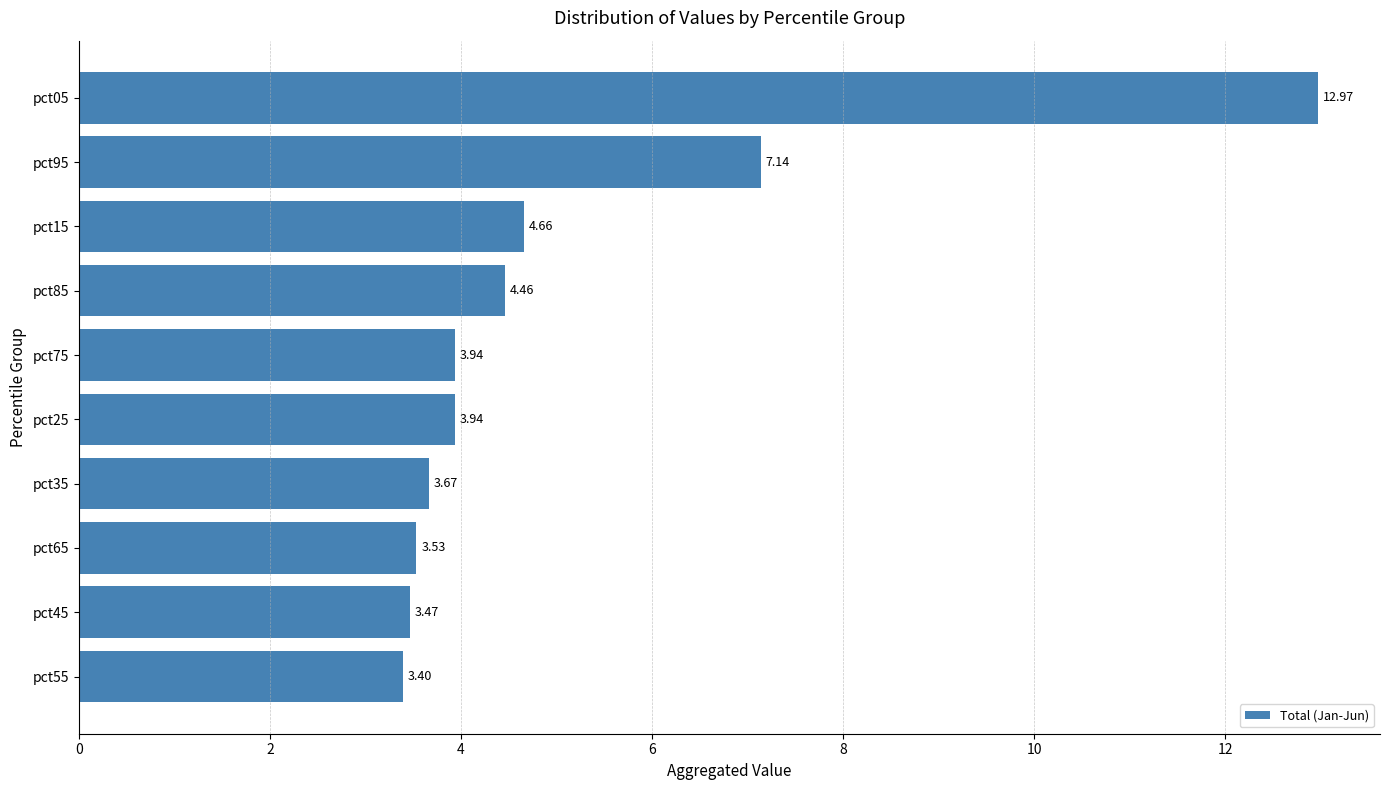

What is the ratio of the value at pct95 to the value at pct35?

1.9